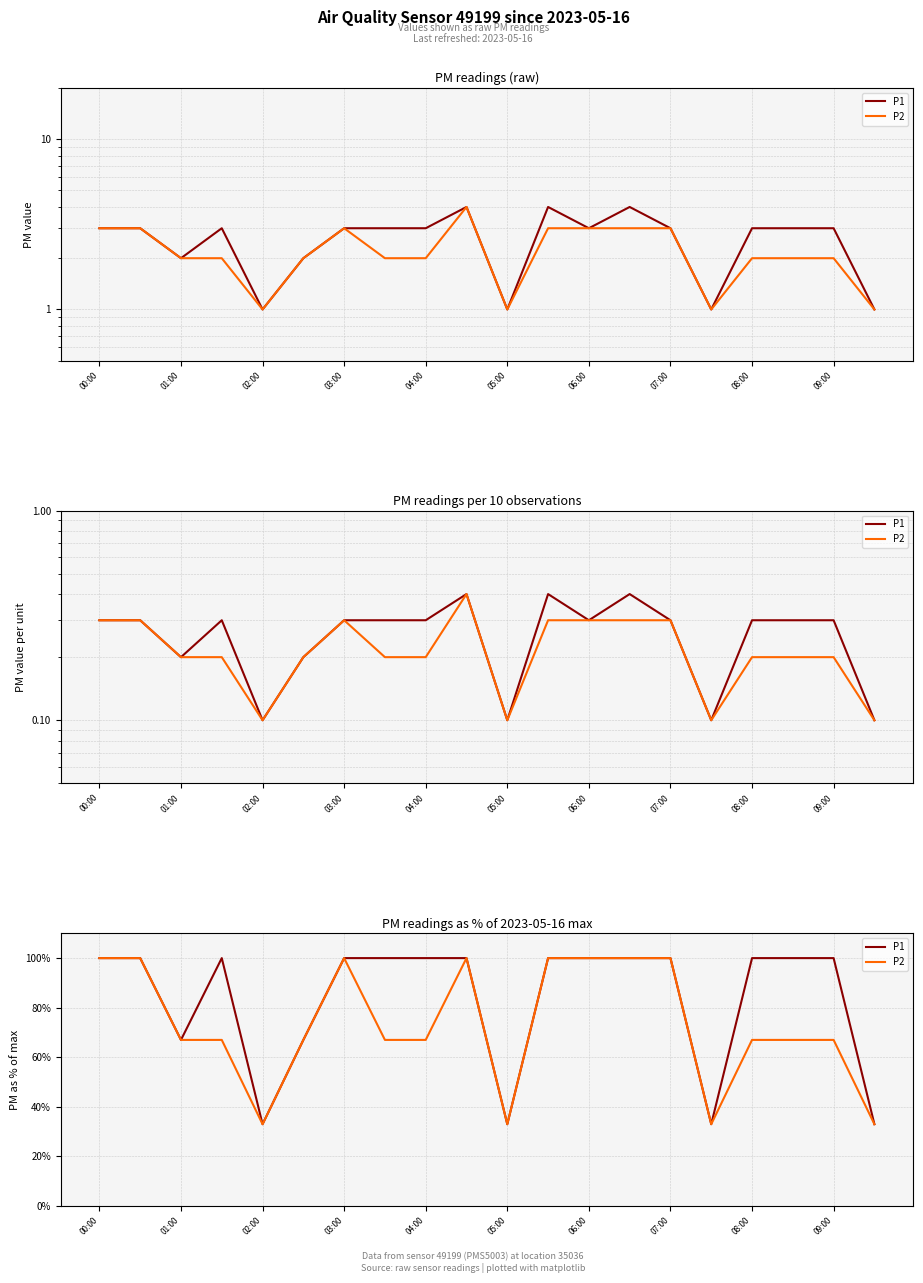

Count the number of categories in the chart.

20